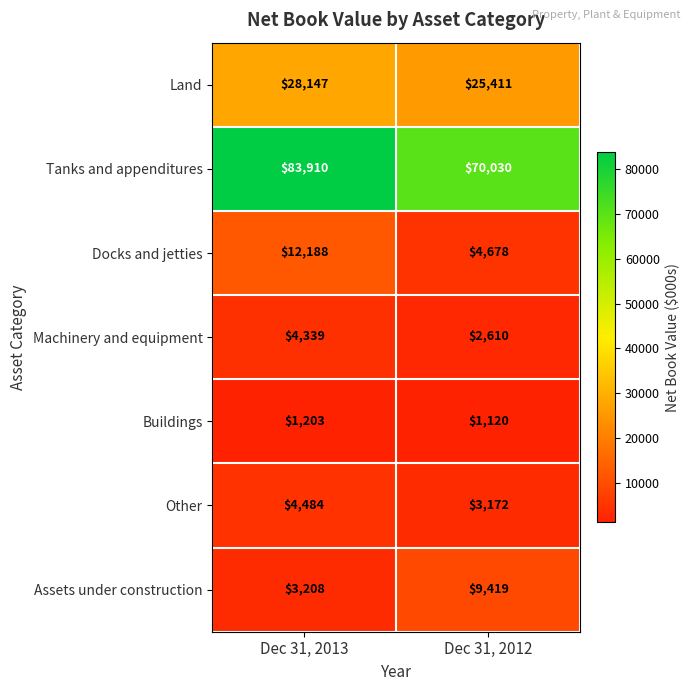

Is it true that Docks and jetties equals 18844 at Dec 31, 2013?

False